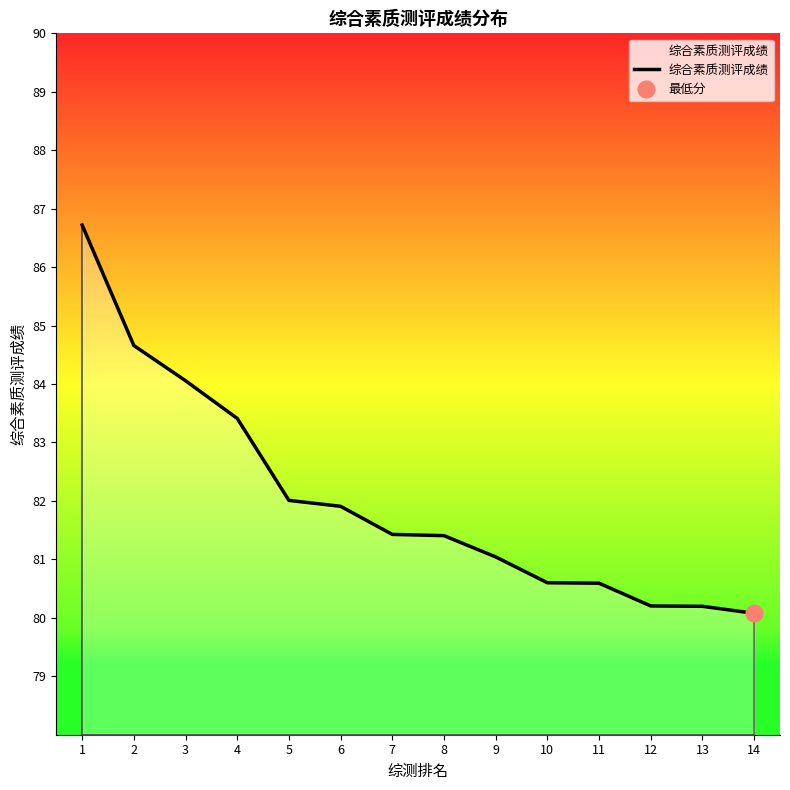

The value at 3 is 23.3. True or false?

False